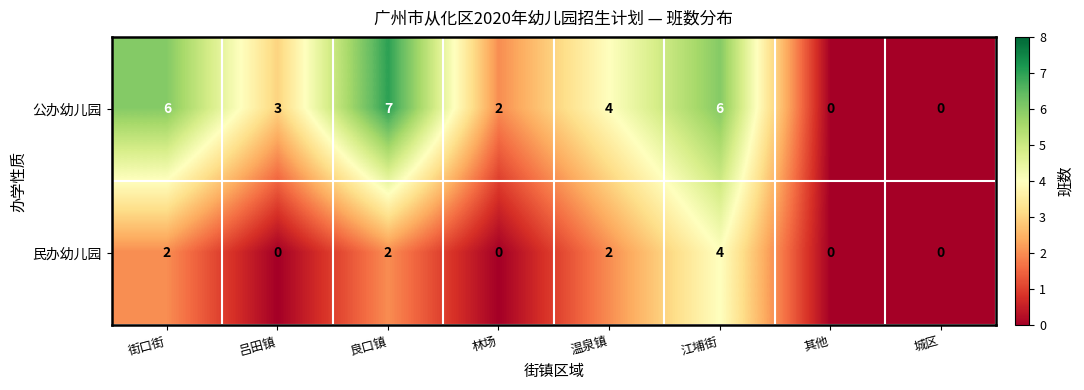

True or false: 民办幼儿园 has a value of 4 at 江埔街.

True